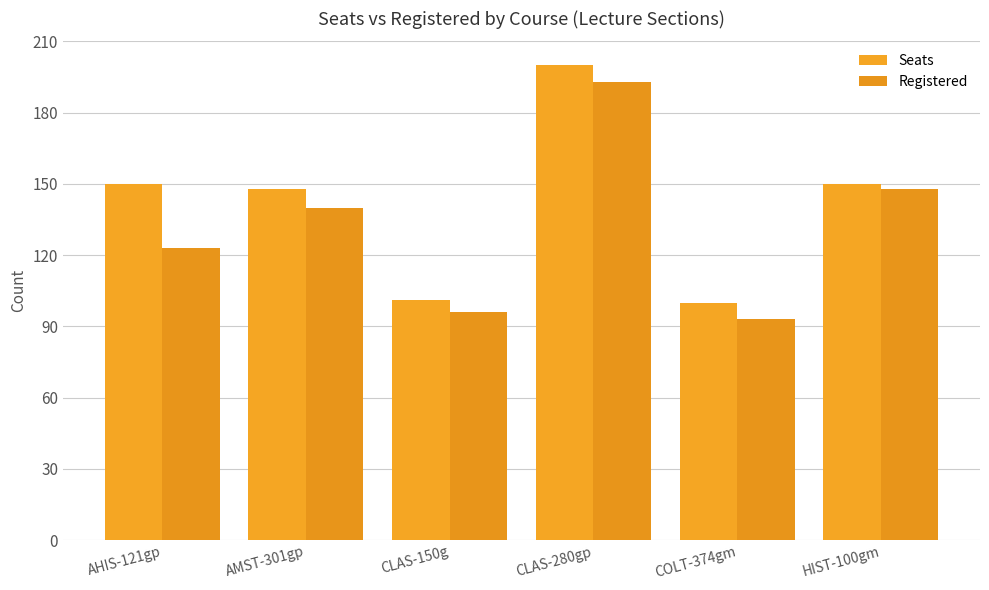

What is the difference between the Seats values at AMST-301gp and HIST-100gm?

2